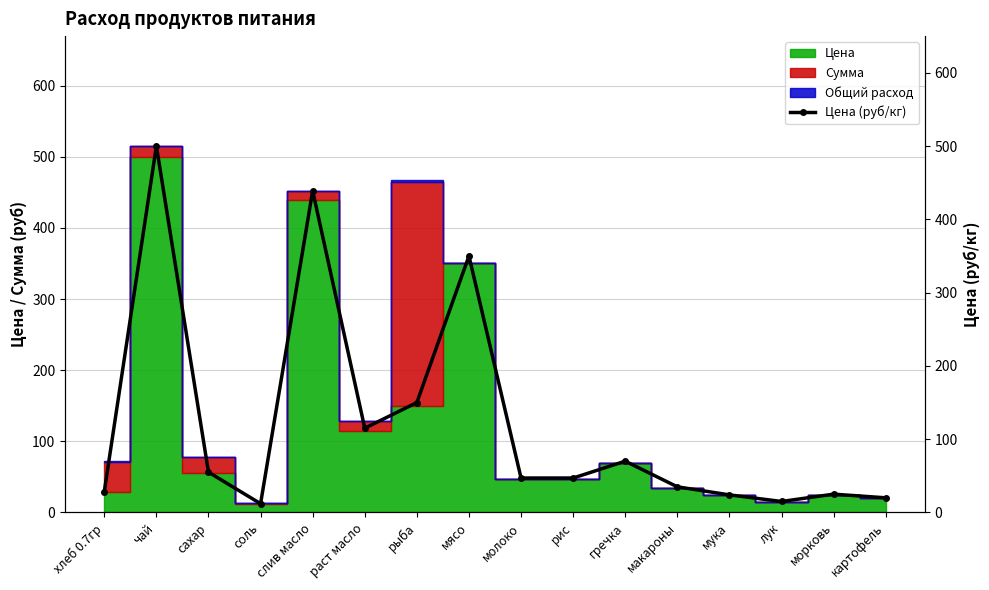

What value does the data have at чай?

500.0